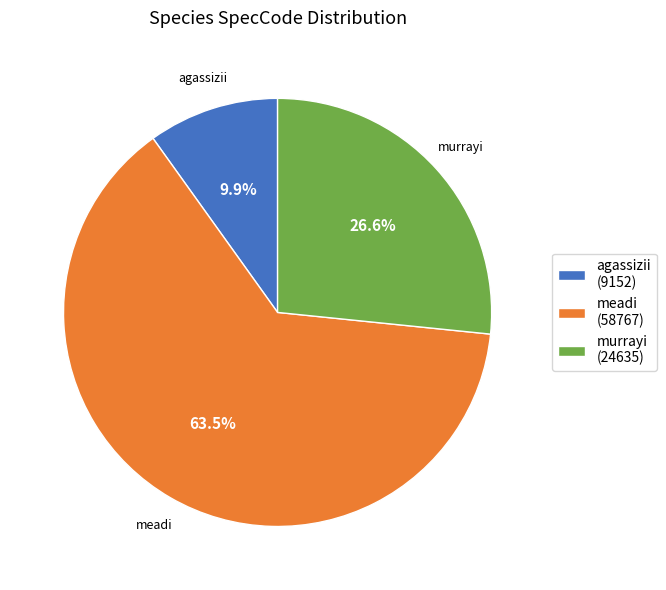

What percentage is the agassizii slice, to the nearest percent?

10%